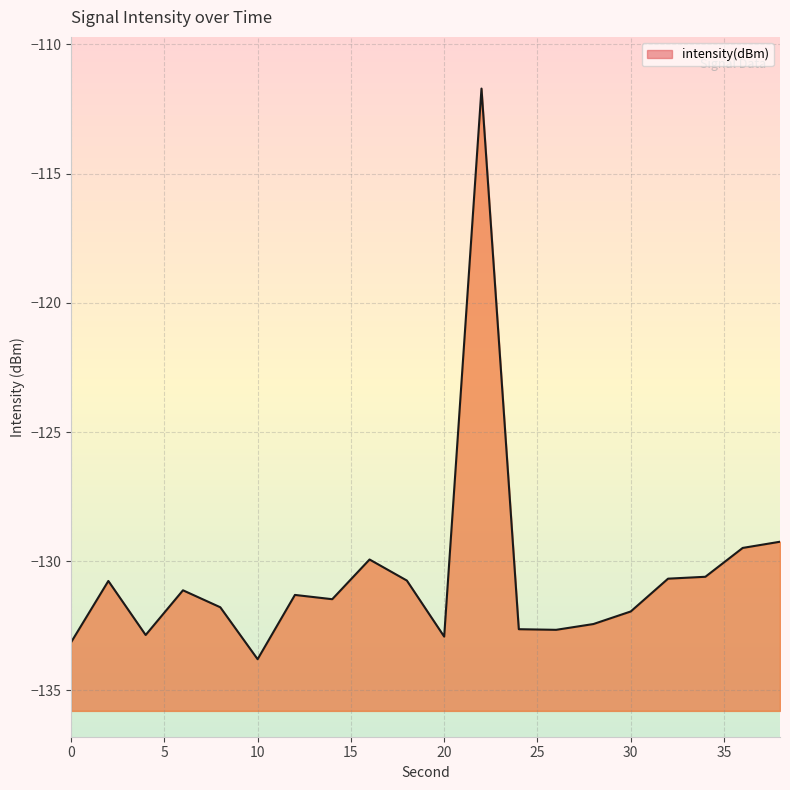

What is the value of the 16th point from the left?

-131.9